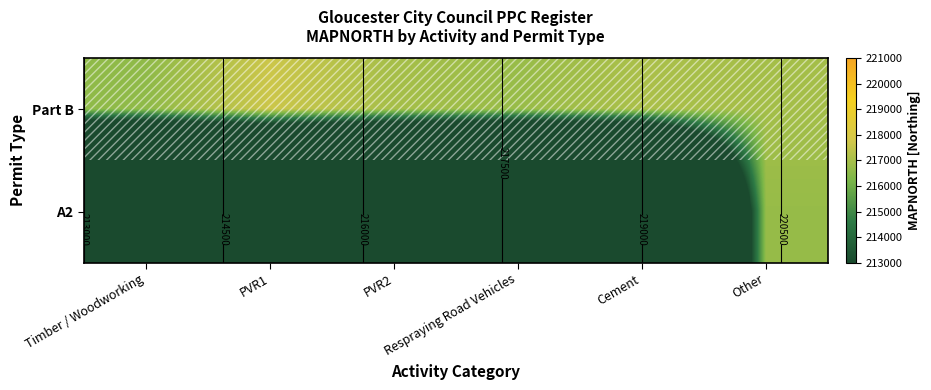

Rank the categories by Part B value from highest to lowest.

PVR1, Cement, PVR2, Other, Respraying Road Vehicles, Timber / Woodworking